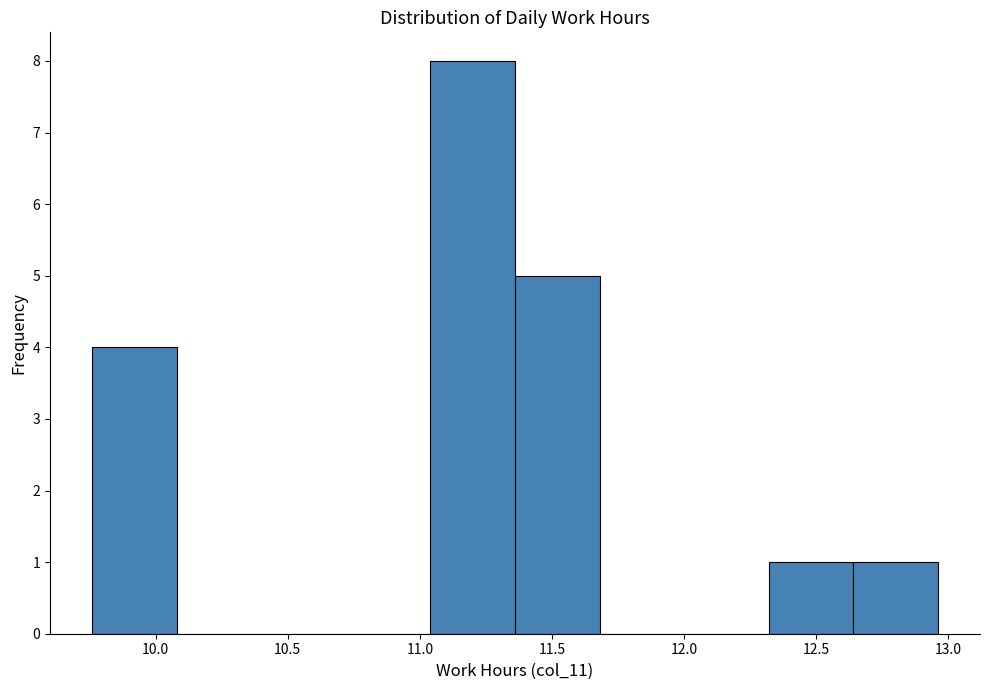

How tall is the bar that spans 9.76 to 10.08 on the x-axis? Neither the bar edges nor the heights are printed on the chart, so give them approximately, as read against the axes.

4